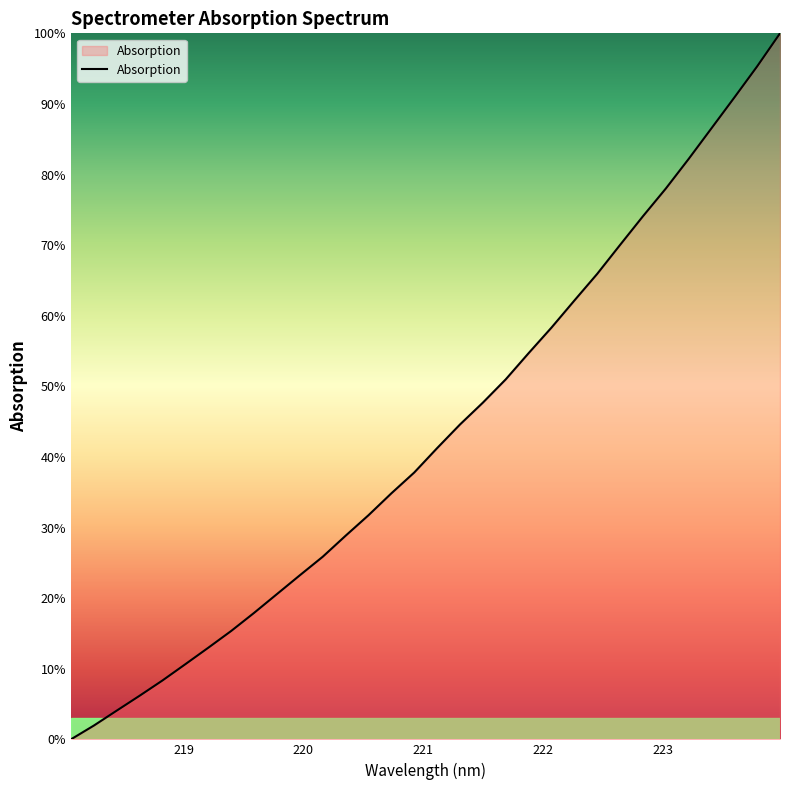

True or false: there are more than 2 points higher than both neighbors.

False